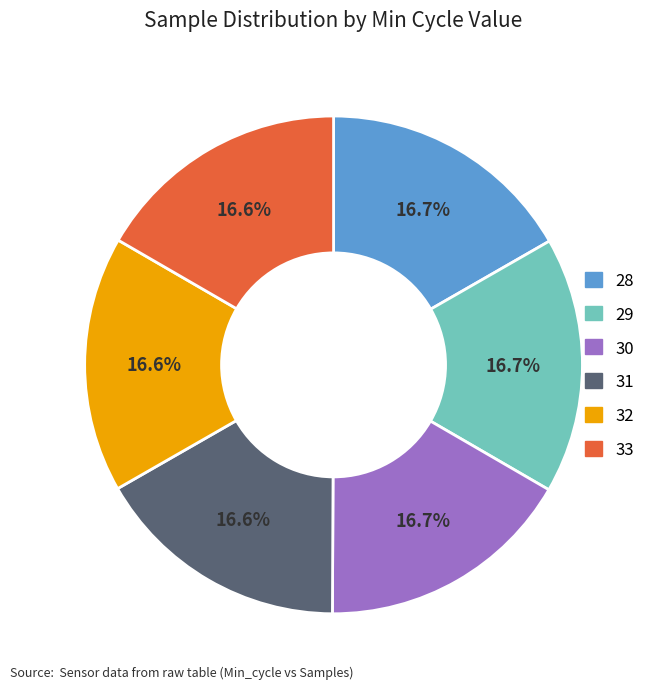

Approximately how many times larger is the value at 33 compared to 30?

1.0